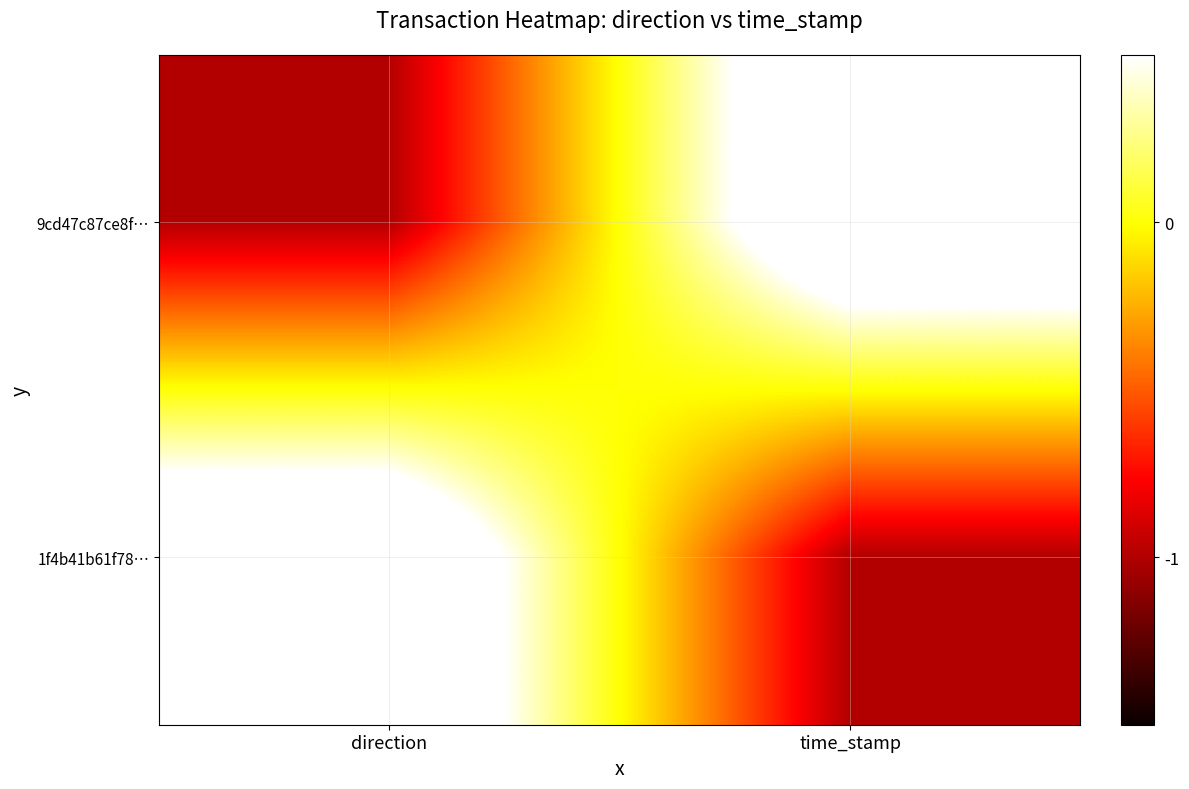

Reading left to right, extract all data points from this chart.

9cd47c87ce8f…: direction=-1	time_stamp=1
1f4b41b61f78…: direction=1	time_stamp=-1